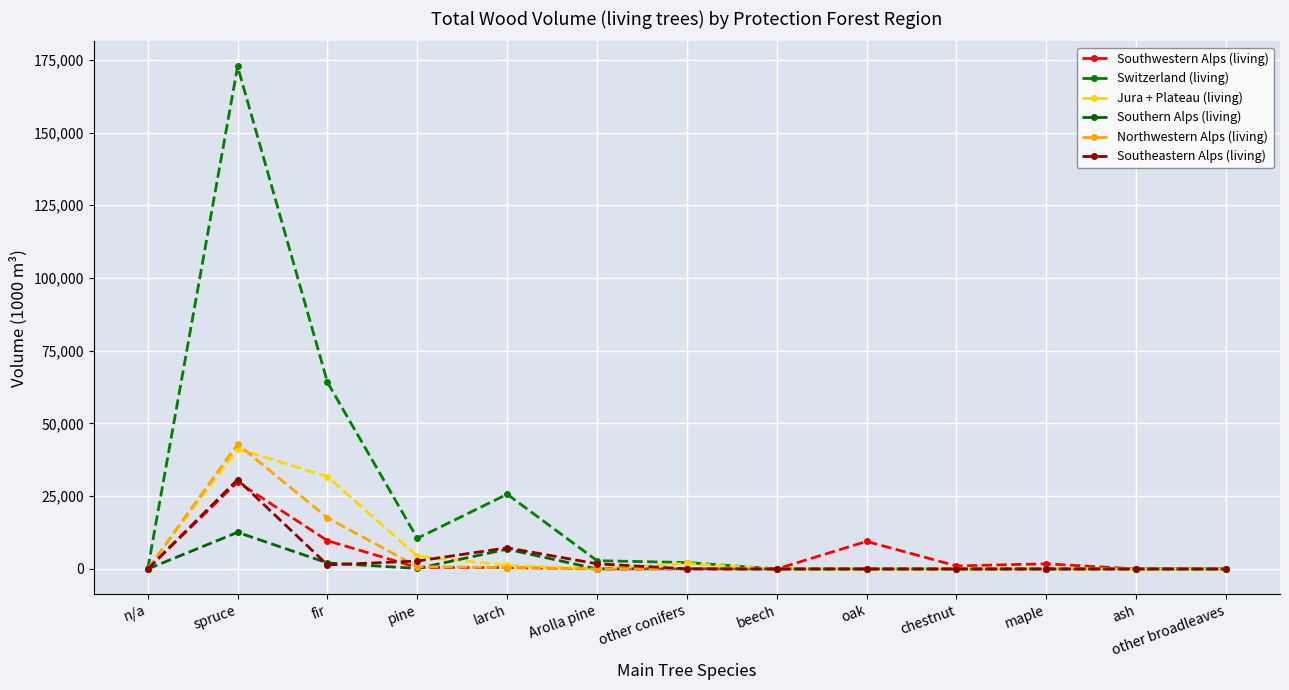

Reading left to right, transcribe all the data shown in this chart.

Southwestern Alps (living): n/a=0	spruce=29898	fir=9710	pine=503	larch=466	Arolla pine=0	other conifers=32	beech=0	oak=9470	chestnut=1047	maple=1768	ash=13	other broadleaves=42
Switzerland (living): n/a=0	spruce=172699	fir=64140	pine=10531	larch=25688	Arolla pine=2836	other conifers=2211	beech=0	oak=0	chestnut=0	maple=0	ash=0	other broadleaves=0
Jura + Plateau (living): n/a=0	spruce=41253	fir=31742	pine=4427	larch=1230	Arolla pine=0	other conifers=1904	beech=0	oak=0	chestnut=0	maple=0	ash=0	other broadleaves=0
Southern Alps (living): n/a=0	spruce=12596	fir=2068	pine=165	larch=6789	Arolla pine=9	other conifers=82	beech=0	oak=0	chestnut=0	maple=0	ash=0	other broadleaves=0
Northwestern Alps (living): n/a=0	spruce=42901	fir=17581	pine=801	larch=463	Arolla pine=12	other conifers=138	beech=0	oak=0	chestnut=0	maple=0	ash=0	other broadleaves=0
Southeastern Alps (living): n/a=0	spruce=30693	fir=1397	pine=2717	larch=7270	Arolla pine=1768	other conifers=42	beech=0	oak=0	chestnut=0	maple=0	ash=0	other broadleaves=0